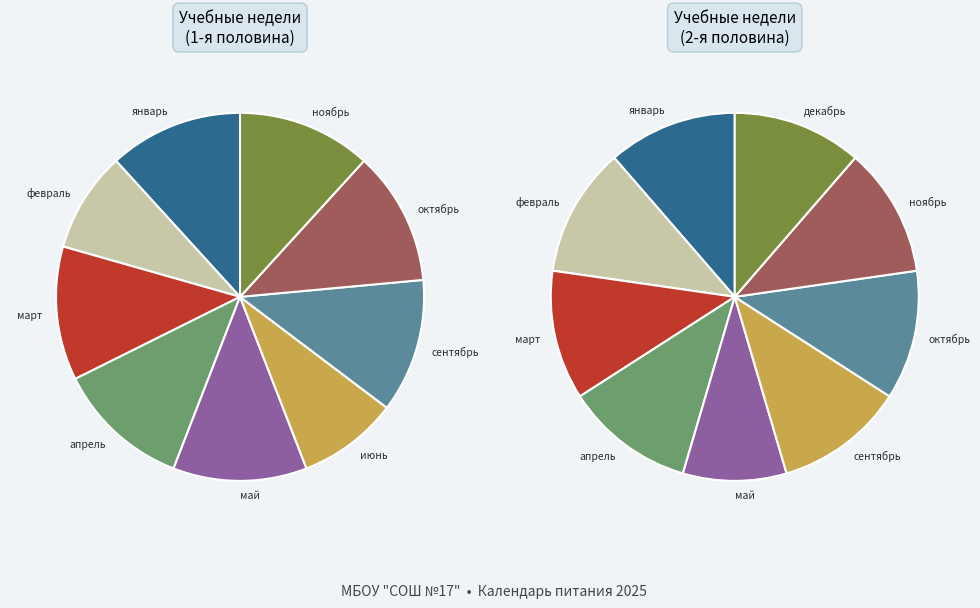

Is it true that май is 14% of the pie?

False